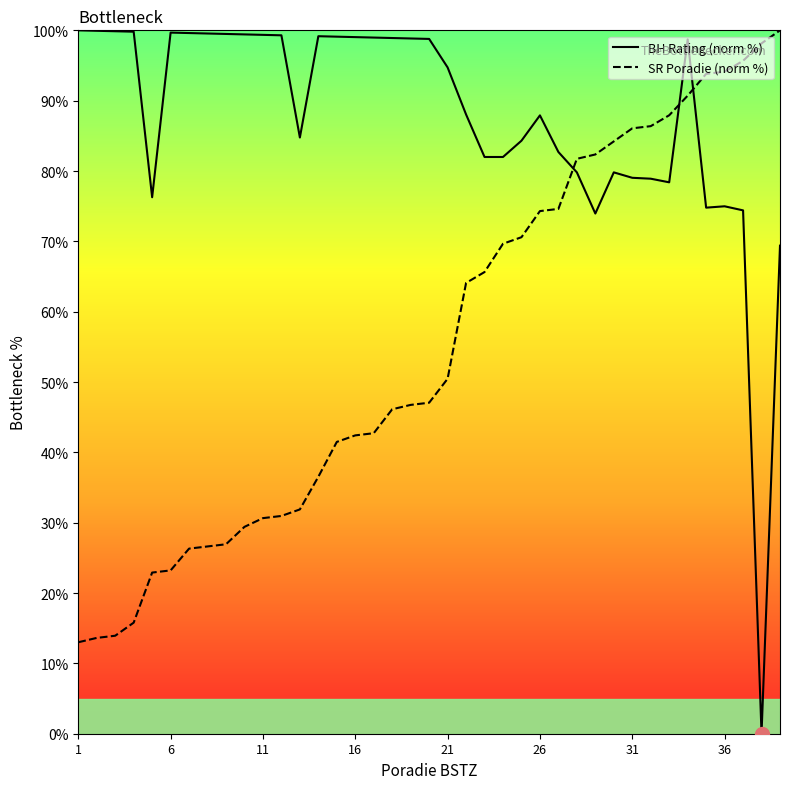

What is the maximum value shown in the chart?

100.0